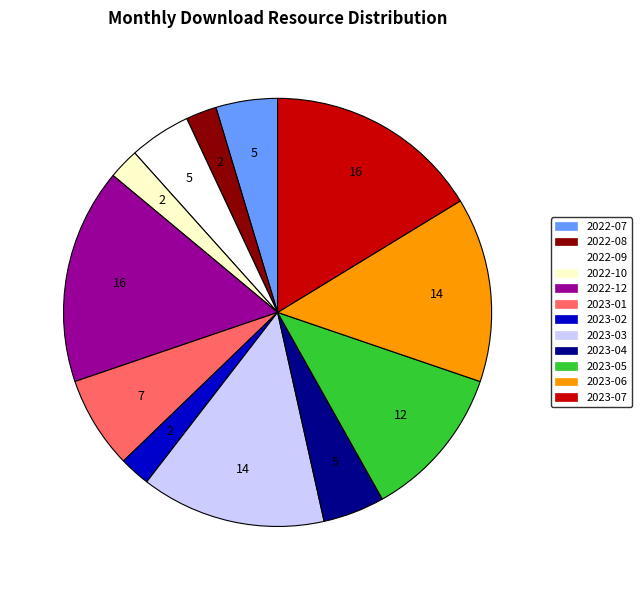

True or false: 2022-10 accounts for 2% of the total.

True